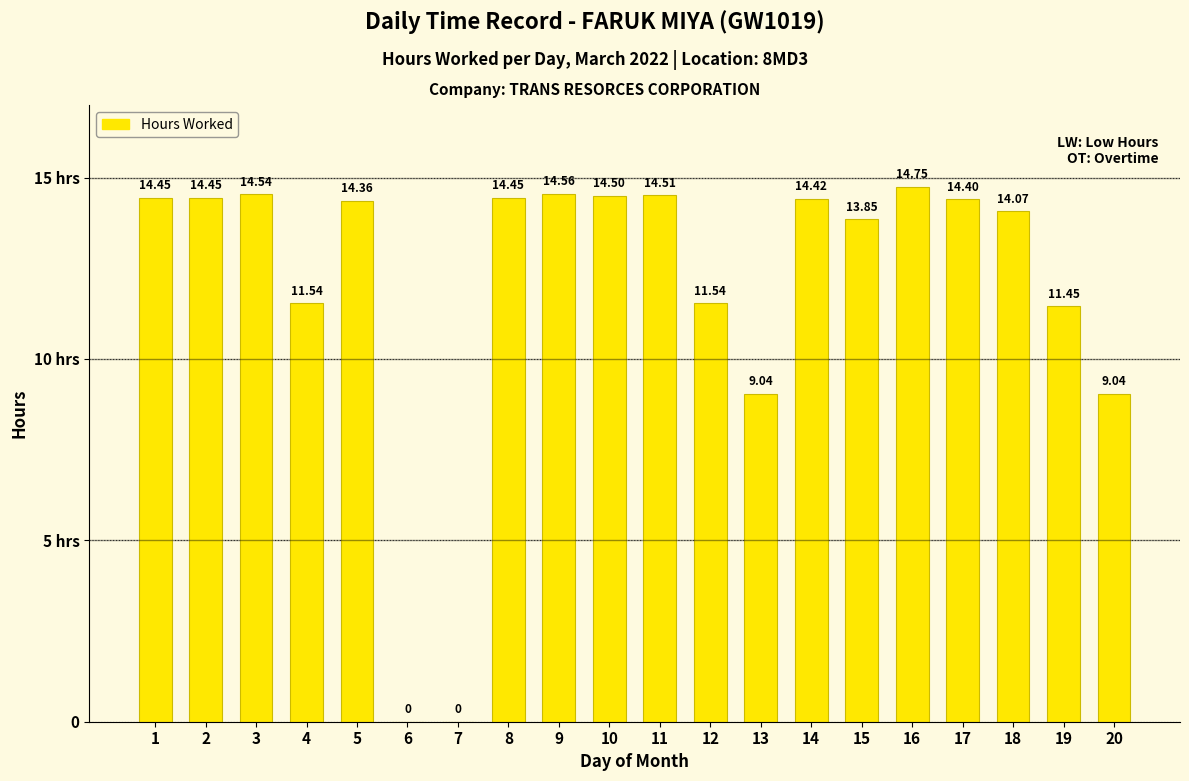

What is the difference between the values at 8 and 11?

0.1